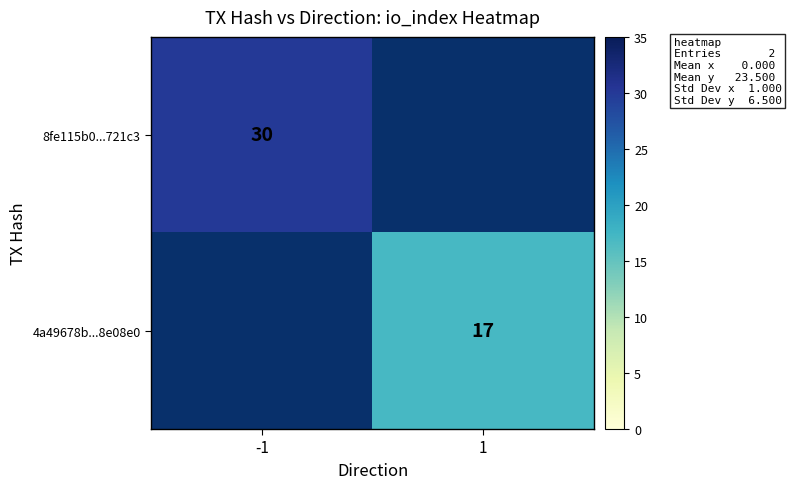

True or false: 4a49678b...8e08e0 has a value of 17 at 1.

True